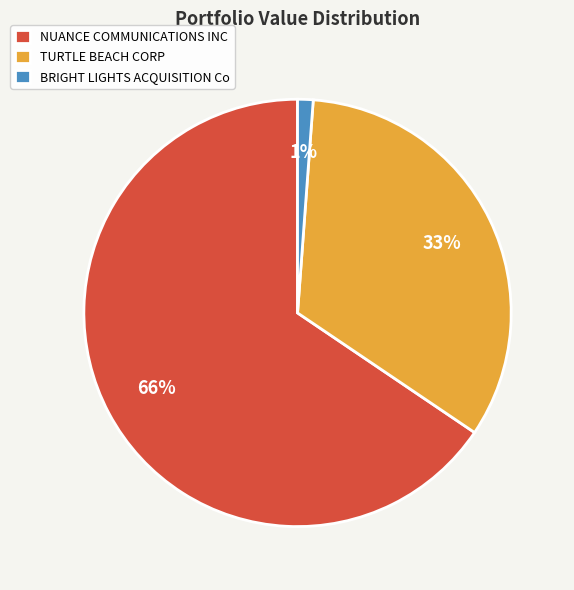

To the nearest percent, what is the combined percentage of TURTLE BEACH CORP and NUANCE COMMUNICATIONS INC?

99%